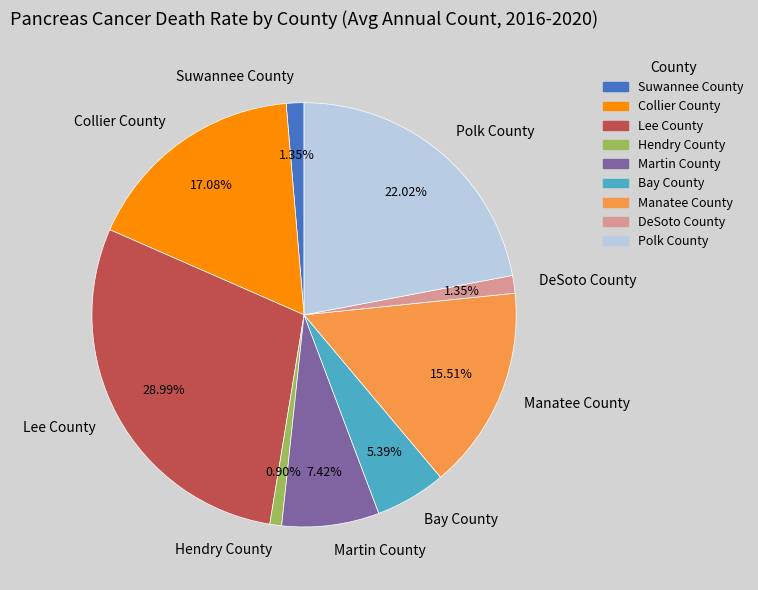

Is the sum of Manatee County and Collier County greater than half?

No